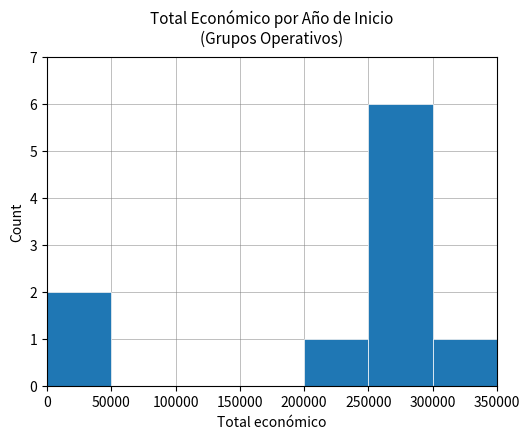

What is the greatest value displayed?

6